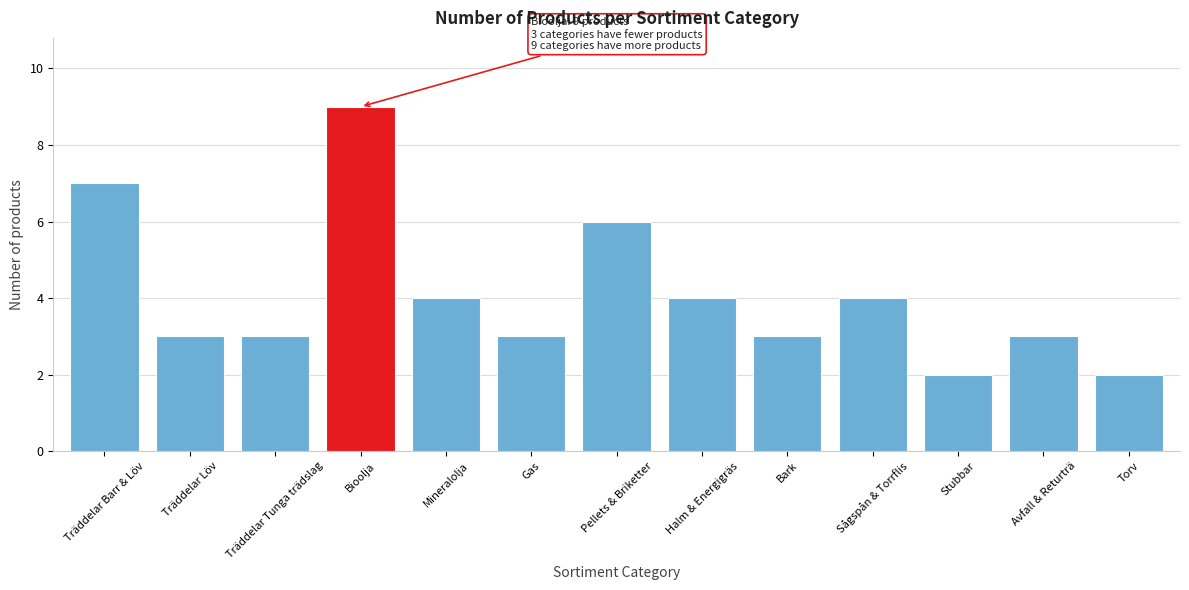

Reading left to right, what are all the values shown in this chart?

7	3	3	9	4	3	6	4	3	4	2	3	2